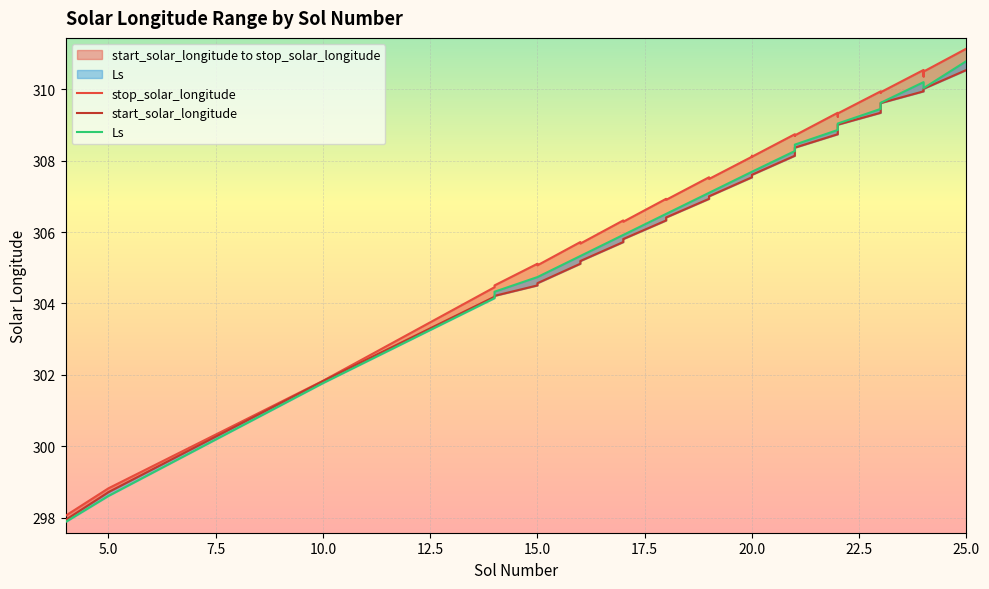

Where is the first local maximum for stop_solar_longitude?

15.0